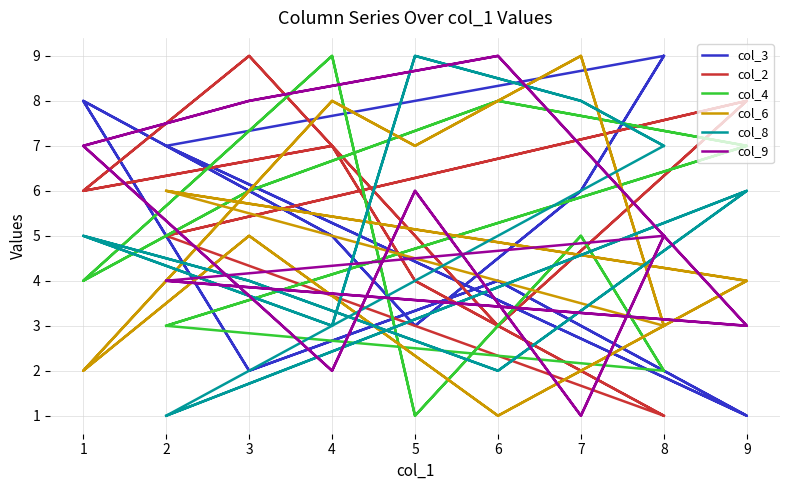

Does the chart display data point markers on the line(s)?

No